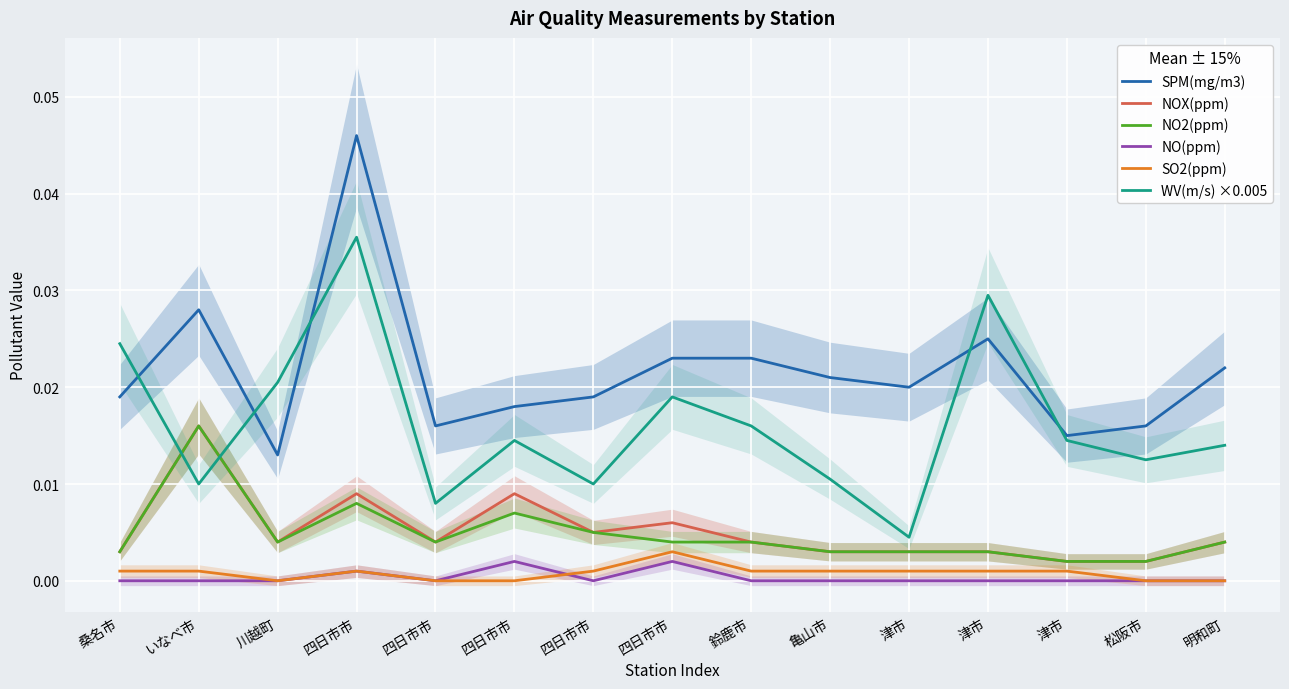

Is it true that WV(m/s) ×0.005 equals 0.0 at 四日市市?

True